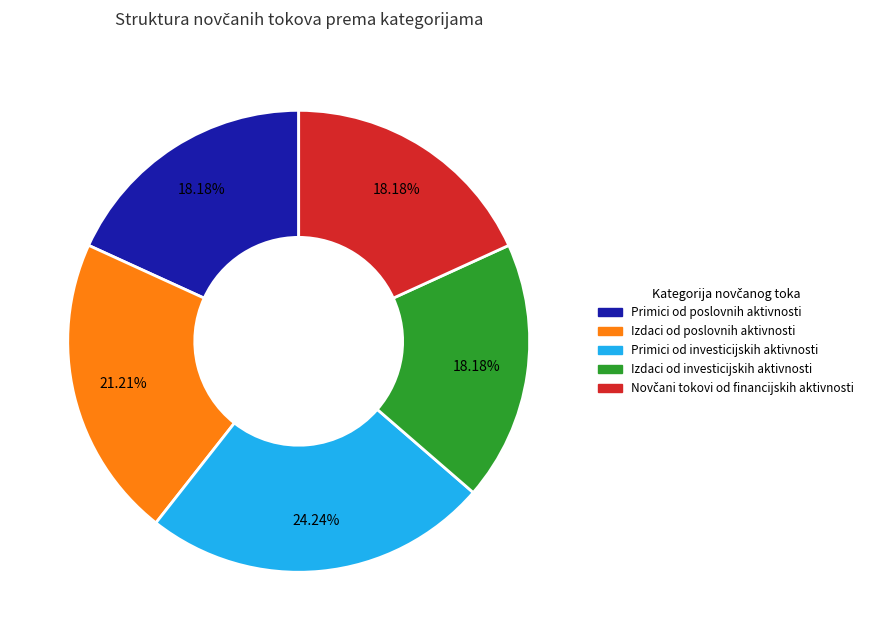

How many segments does this pie chart have?

5